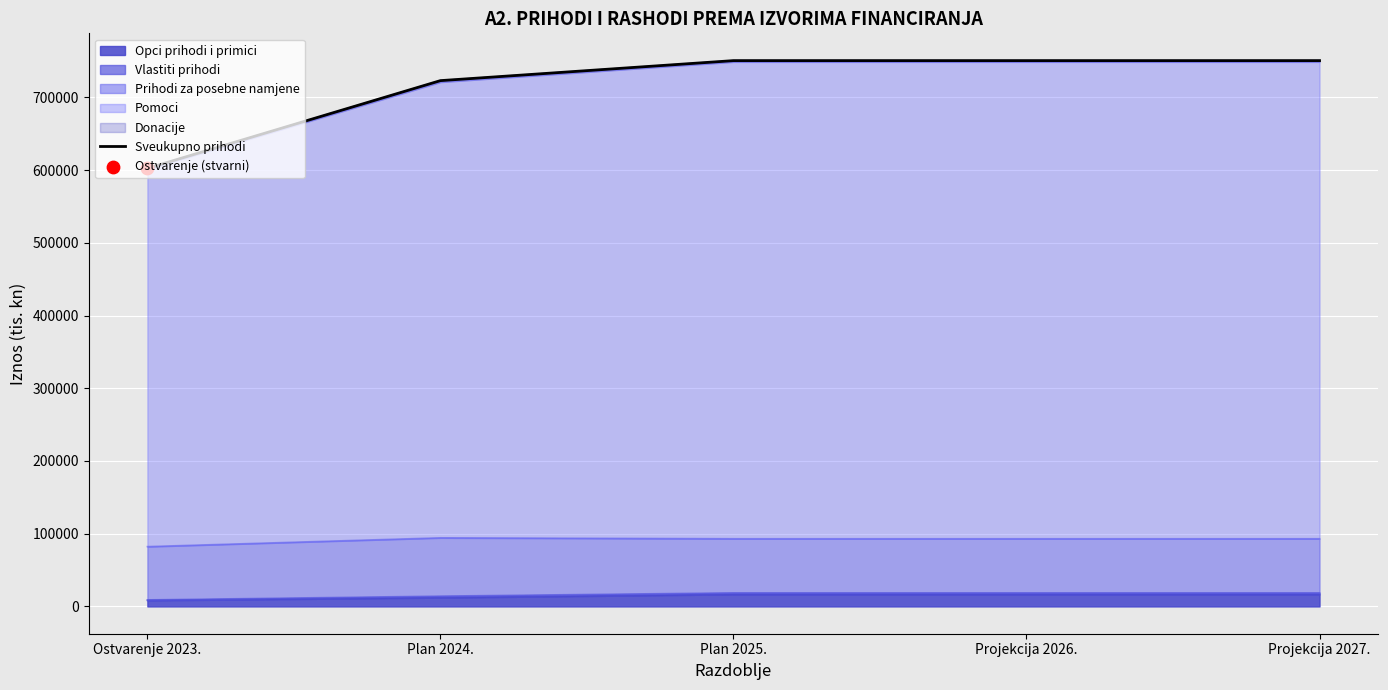

Between Ostvarenje 2023. and Plan 2024., which is larger?

Plan 2024.